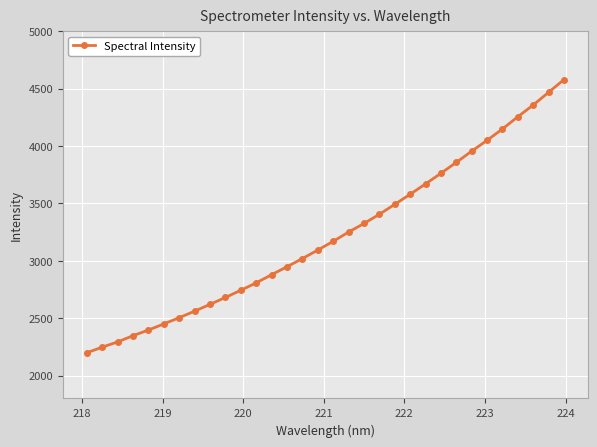

What is the difference between the second highest and second lowest values?

2220.6